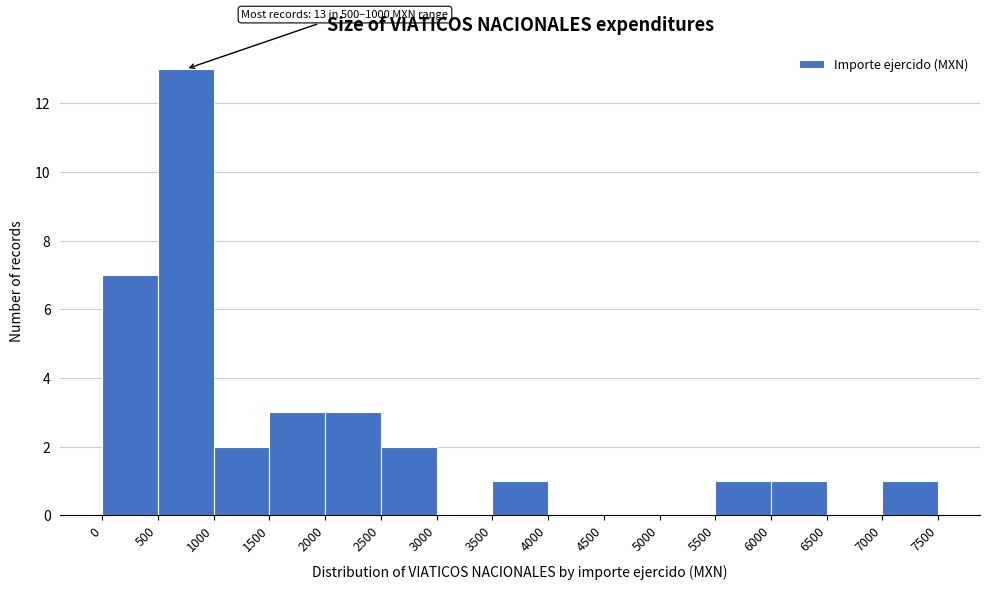

Which range on the x-axis has the tallest bar?

500 to 1000